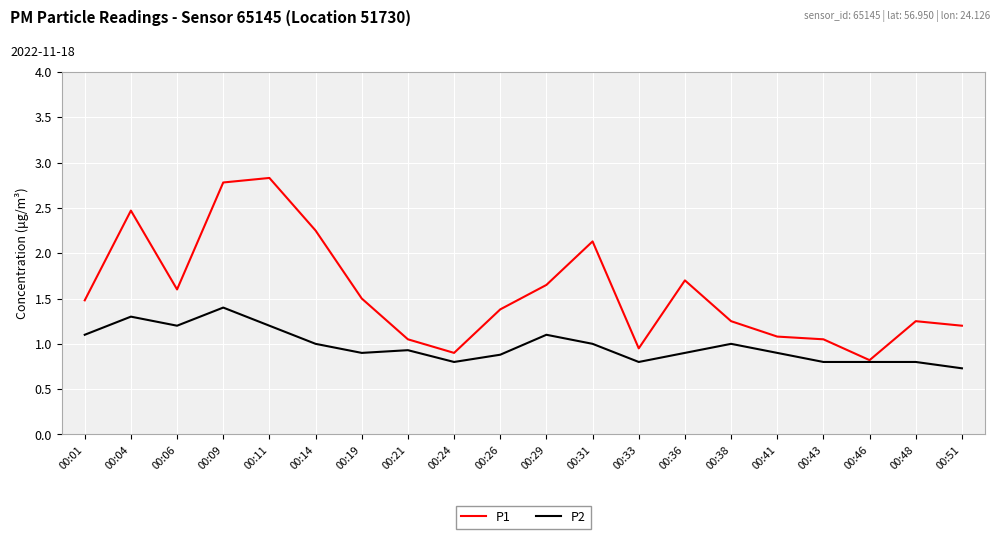

What is the maximum value for P2?

1.4